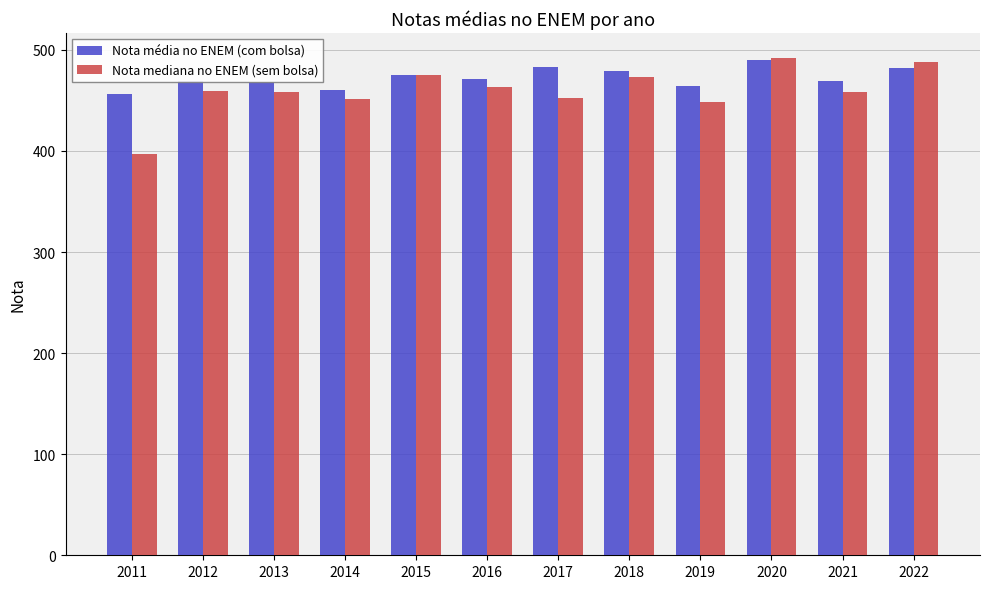

What is the value of the Nota mediana no ENEM (sem bolsa) bar at the 3rd from the left?

458.6